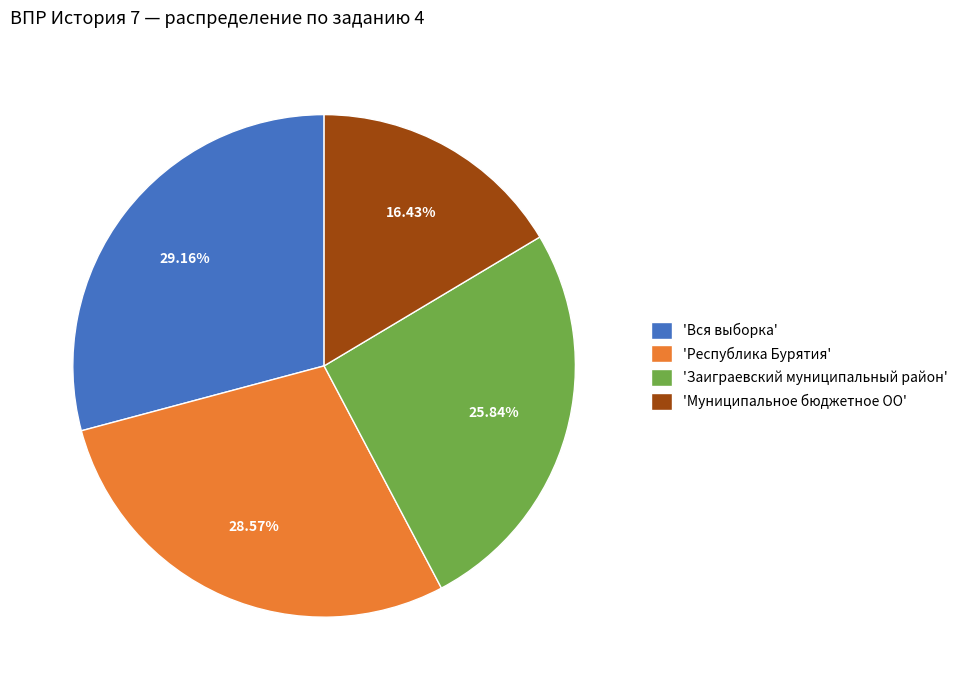

What is the smallest slice in the pie chart?

'Муниципальное бюджетное ОО'